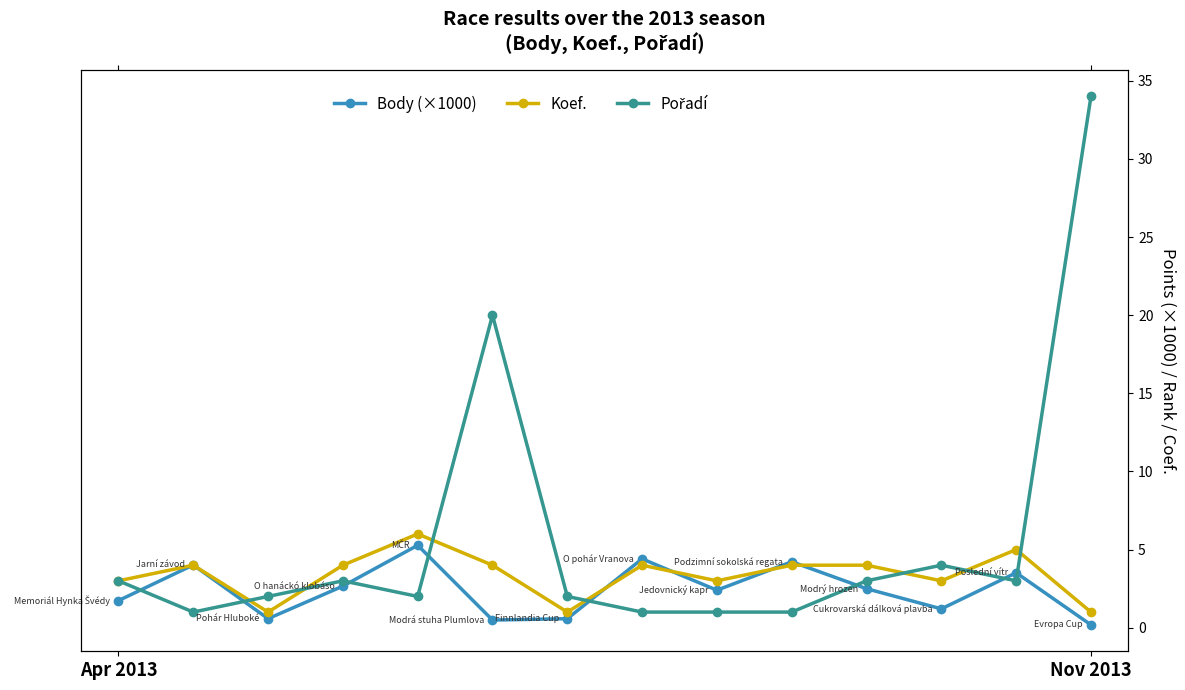

The value of Body (×1000) at 2 is 0.6. True or false?

True